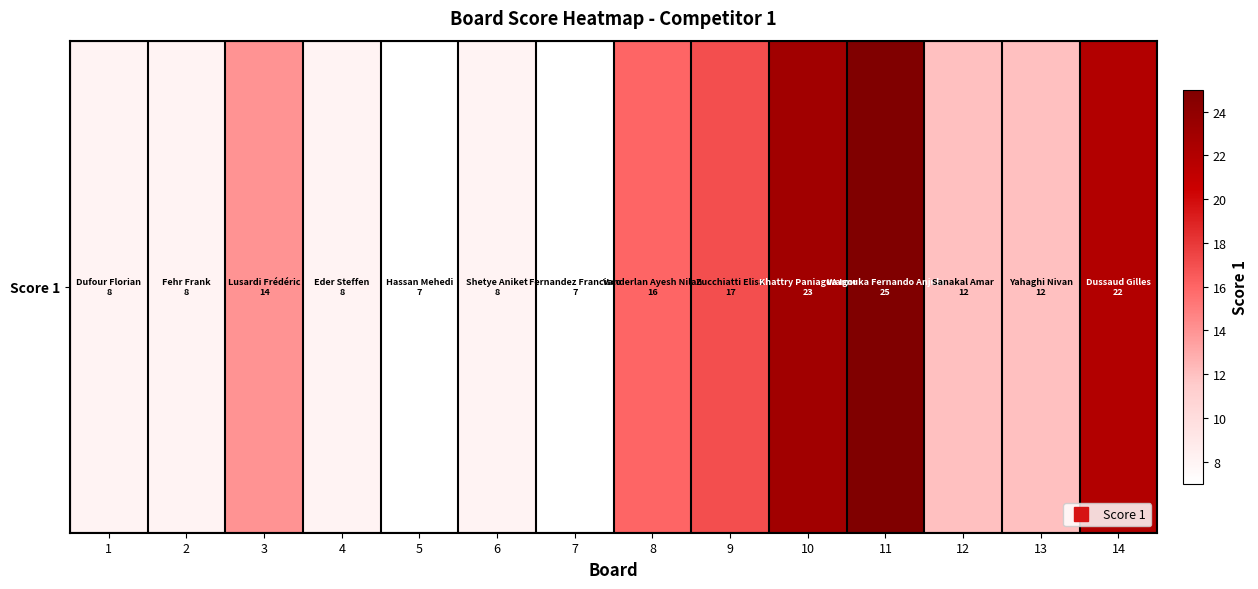

At which category does the chart reach its peak across all series?

11